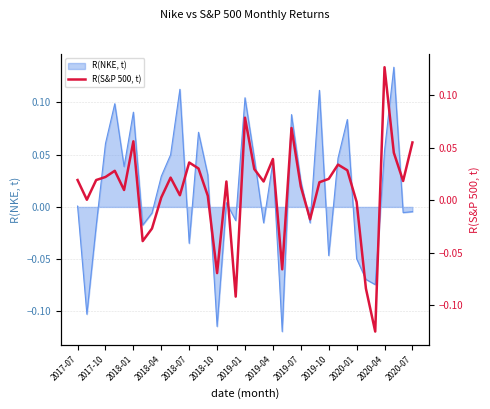

How many lines are shown in the chart?

1